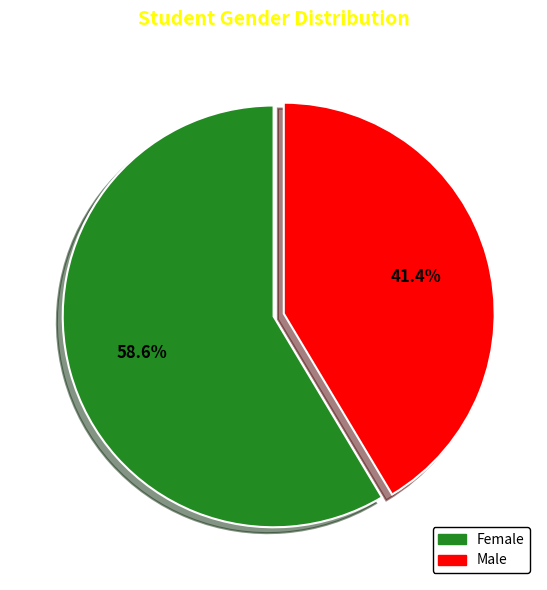

Does any single category account for the majority?

Yes